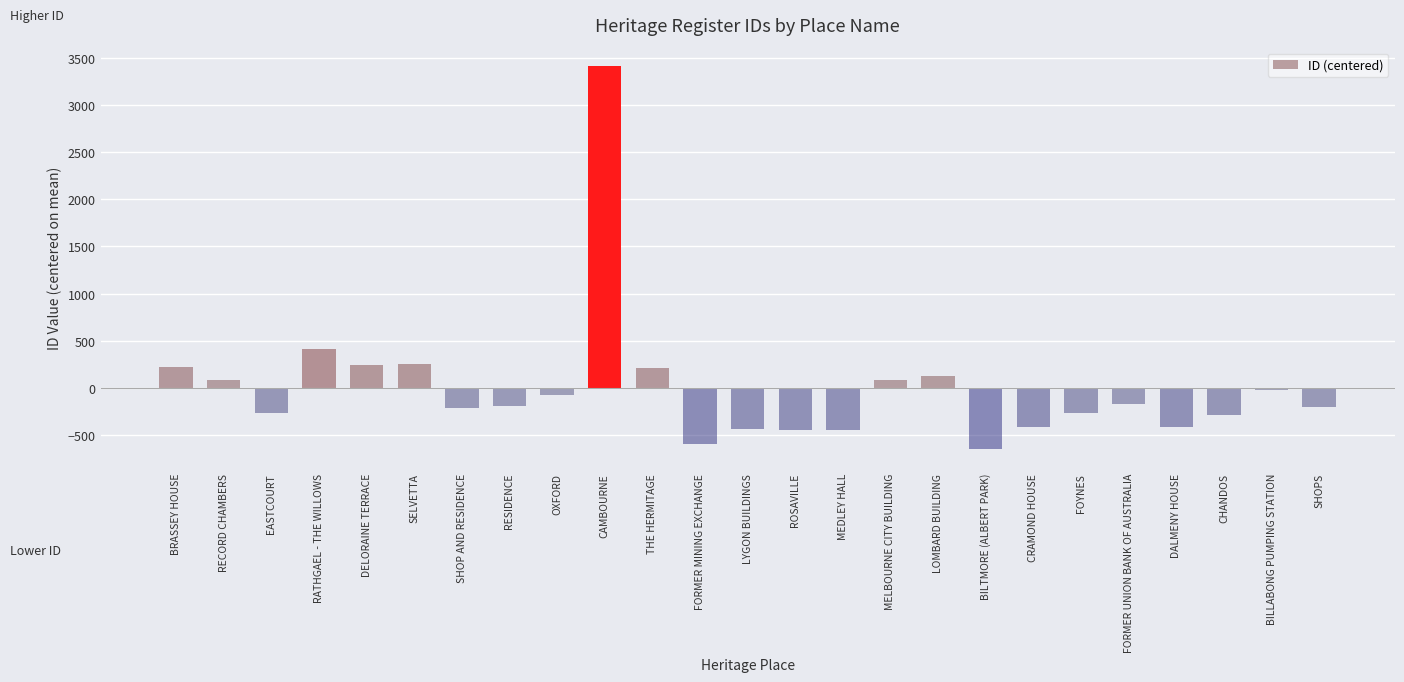

What is the value of the 16th bar from the left?

89.1